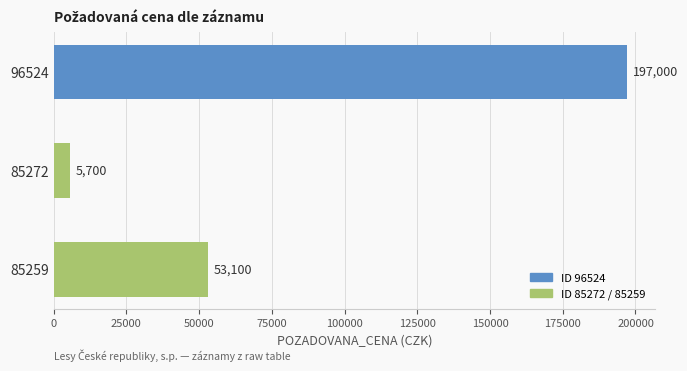

True or false: the data shows 53100 at 85259.

True